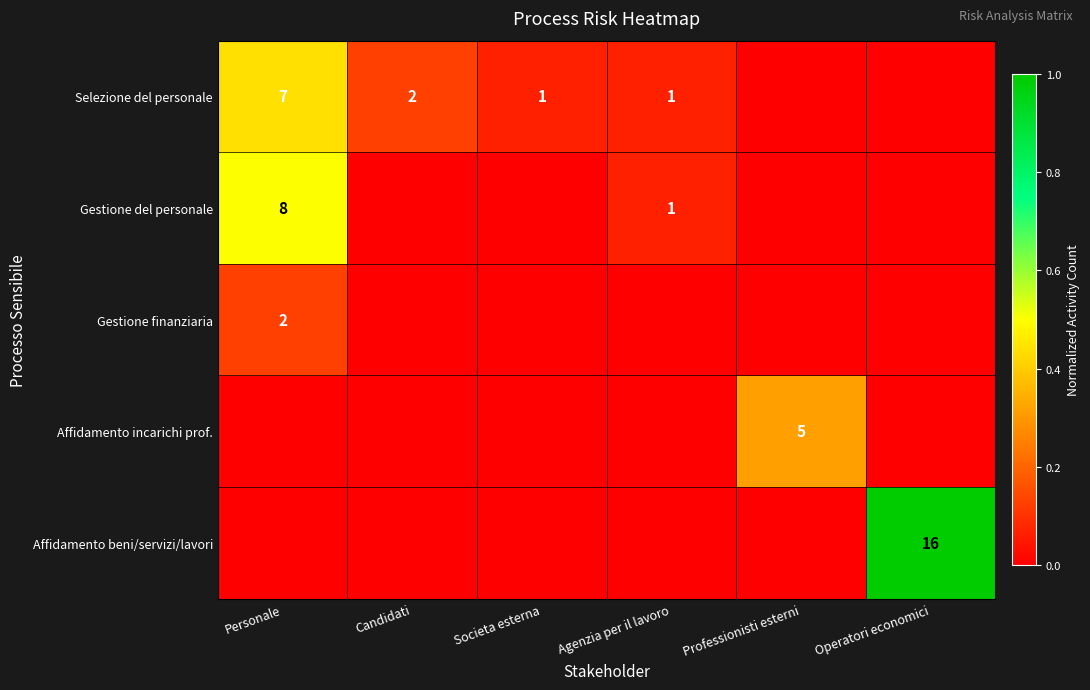

Is it true that Gestione finanziaria equals 1 at Personale?

False